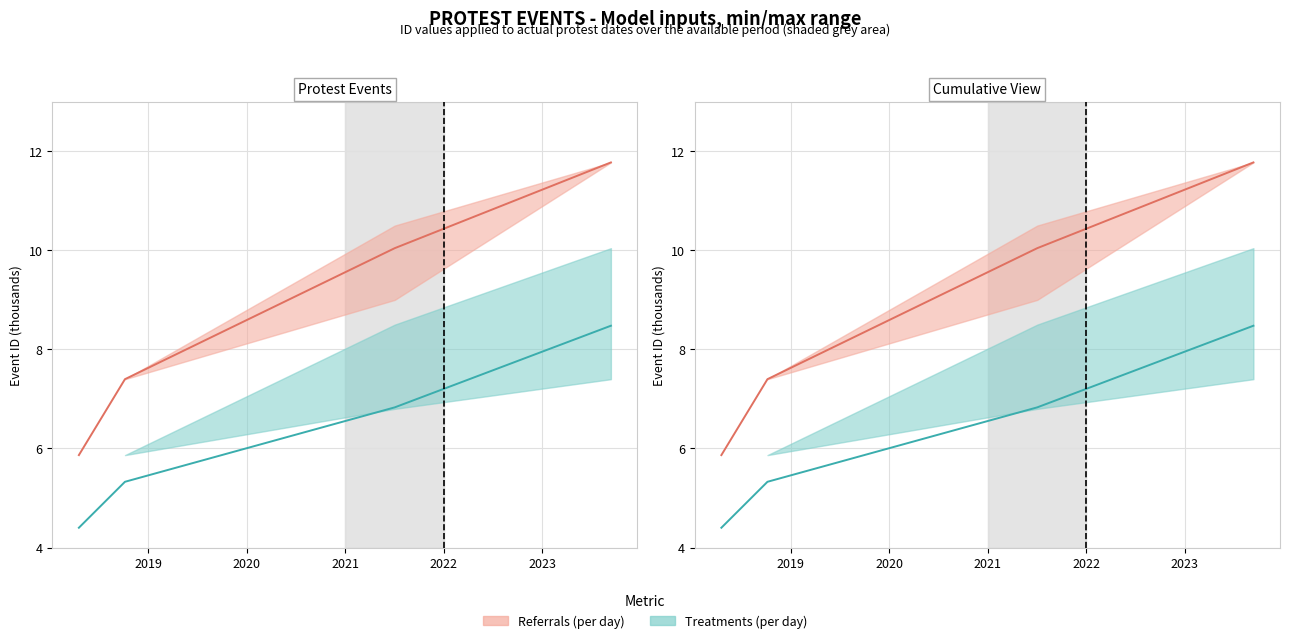

Is it true that ID_max equals 7.6 at 2018-04-18?

False